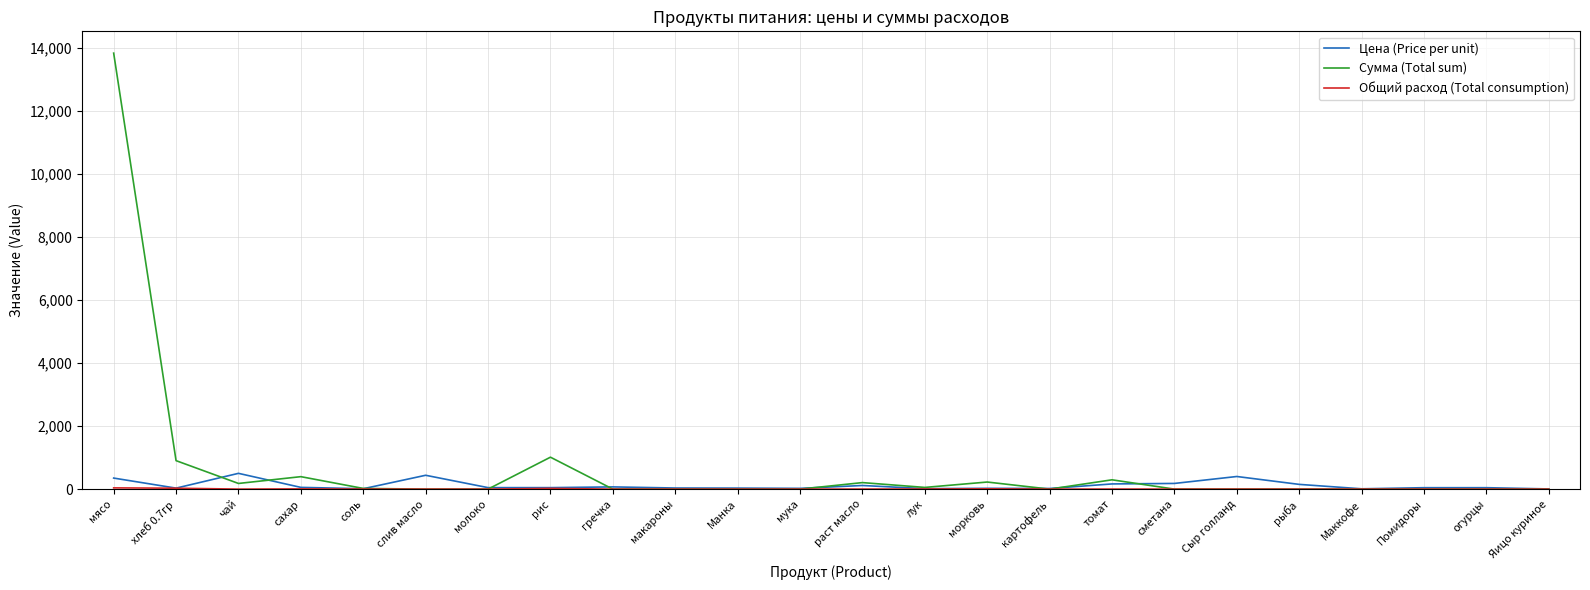

Which series has the widest spread of values?

Сумма (Total sum)